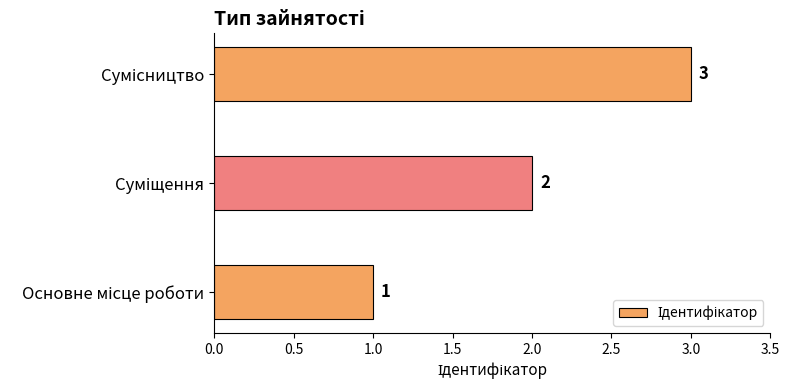

What is the difference between the maximum and minimum values?

2